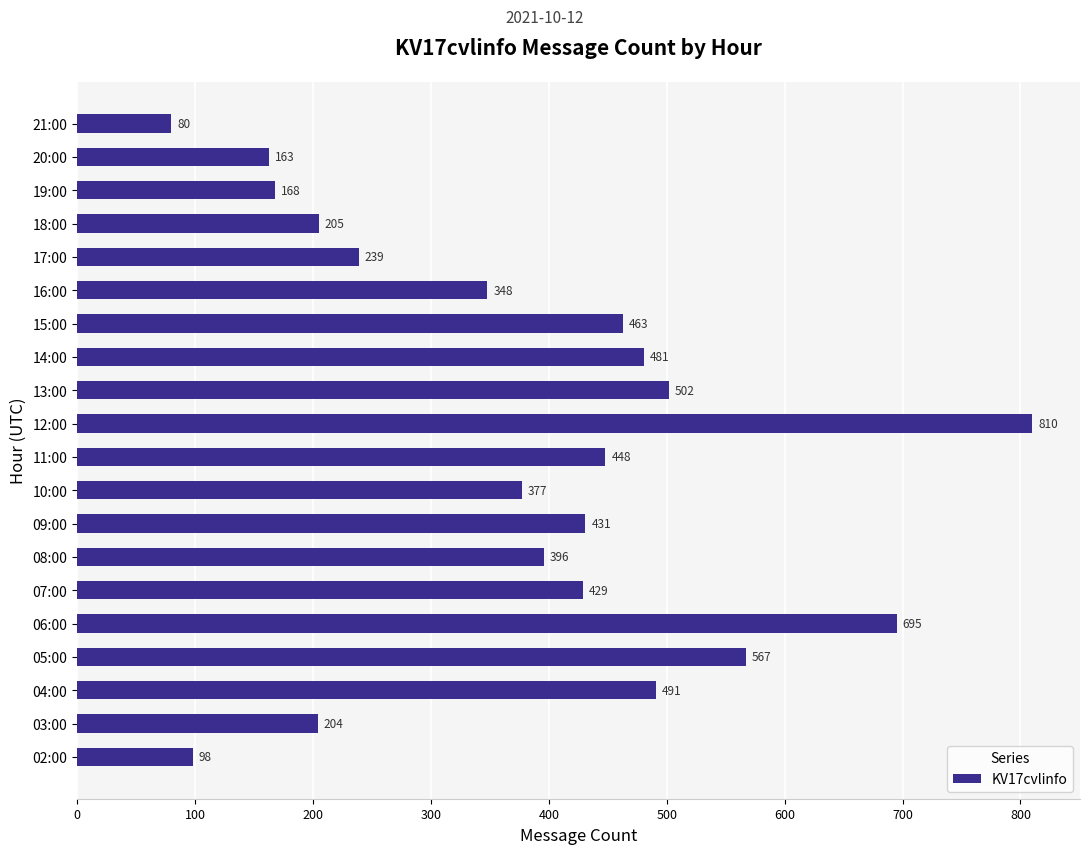

What is the ratio of the value at 03:00 to the value at 04:00?

0.4